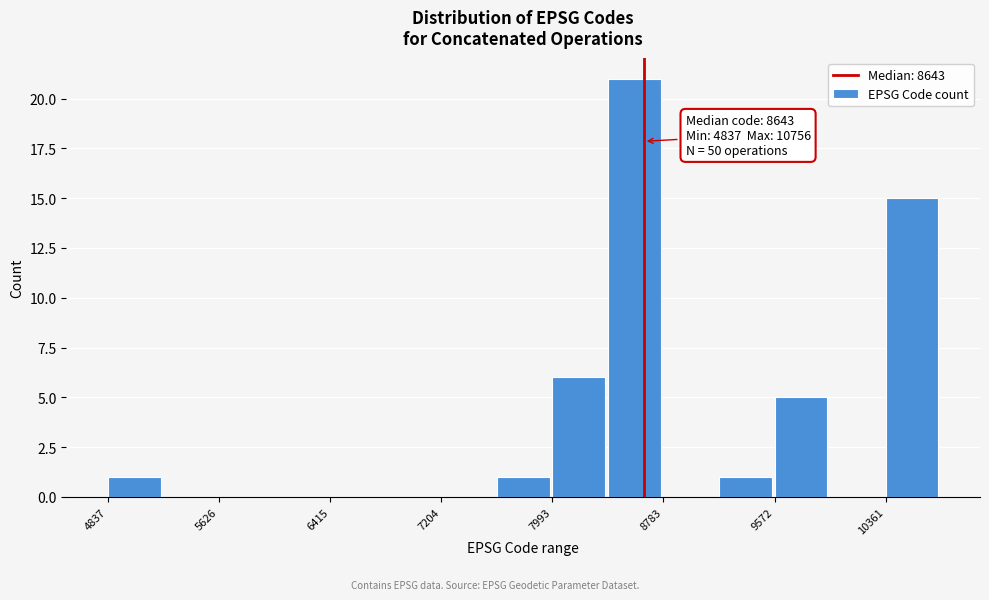

Around what value on the x-axis is the tallest bar? Give the approximate position of its centre, as read against the axis.

8600